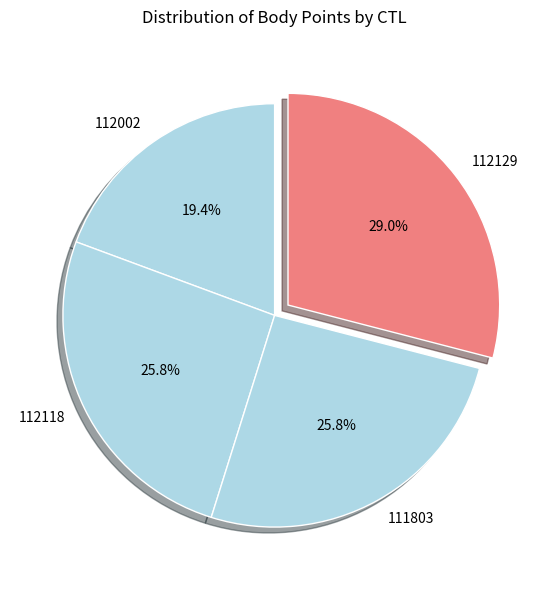

Which slice is the smallest?

112002